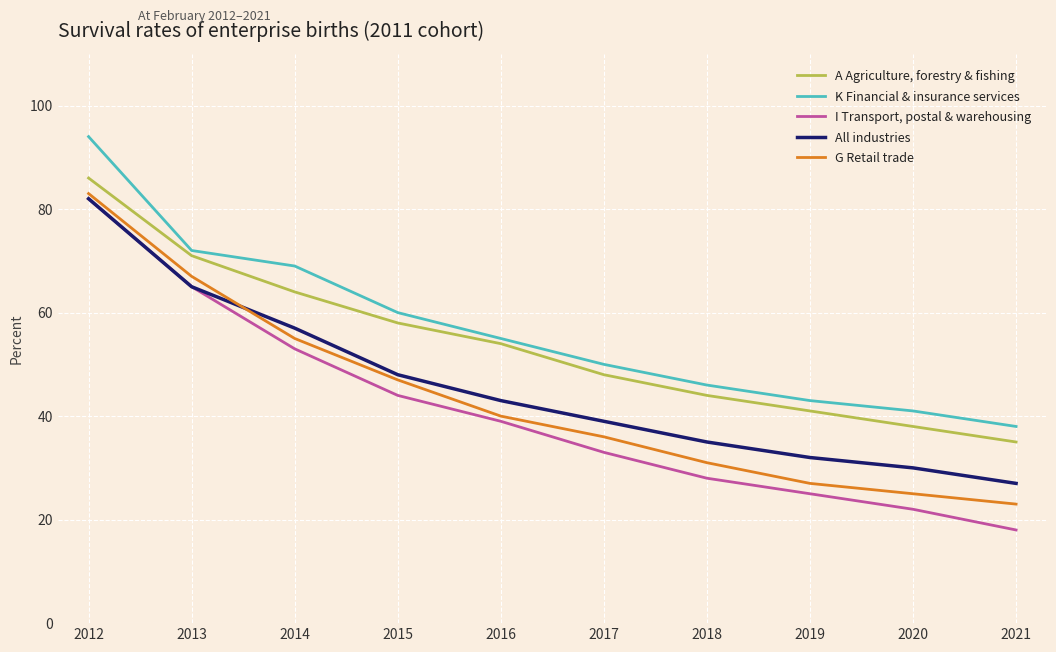

Reading right to left, what are all the values shown in this chart?

A Agriculture, forestry & fishing: 35	38	41	44	48	54	58	64	71	86
K Financial & insurance services: 38	41	43	46	50	55	60	69	72	94
I Transport, postal & warehousing: 18	22	25	28	33	39	44	53	65	82
All industries: 27	30	32	35	39	43	48	57	65	82
G Retail trade: 23	25	27	31	36	40	47	55	67	83